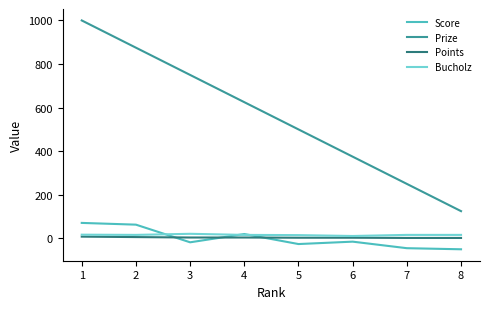

What is the sum of all Points values?

32